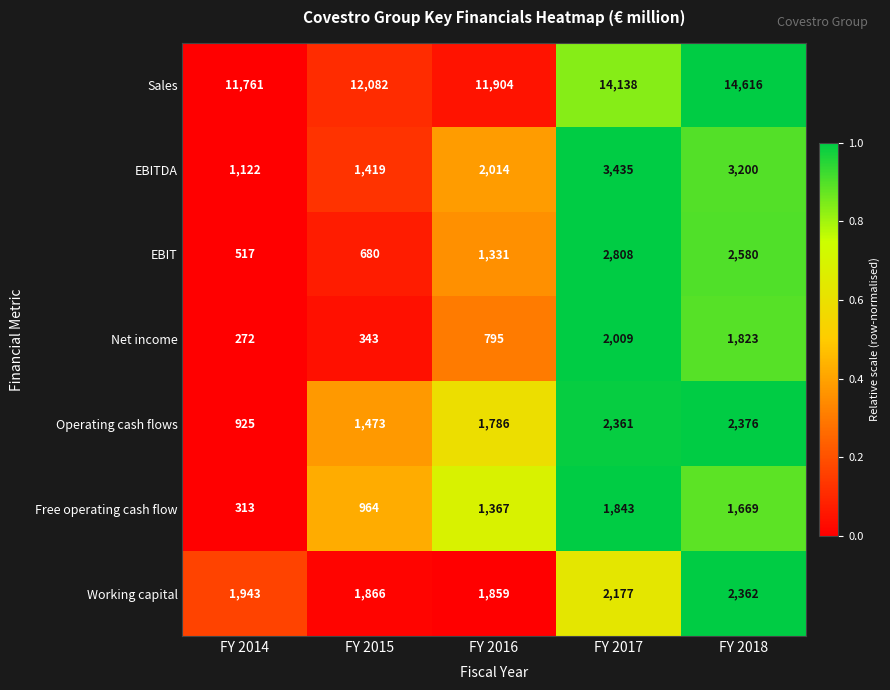

Which series has the widest spread of values?

Sales